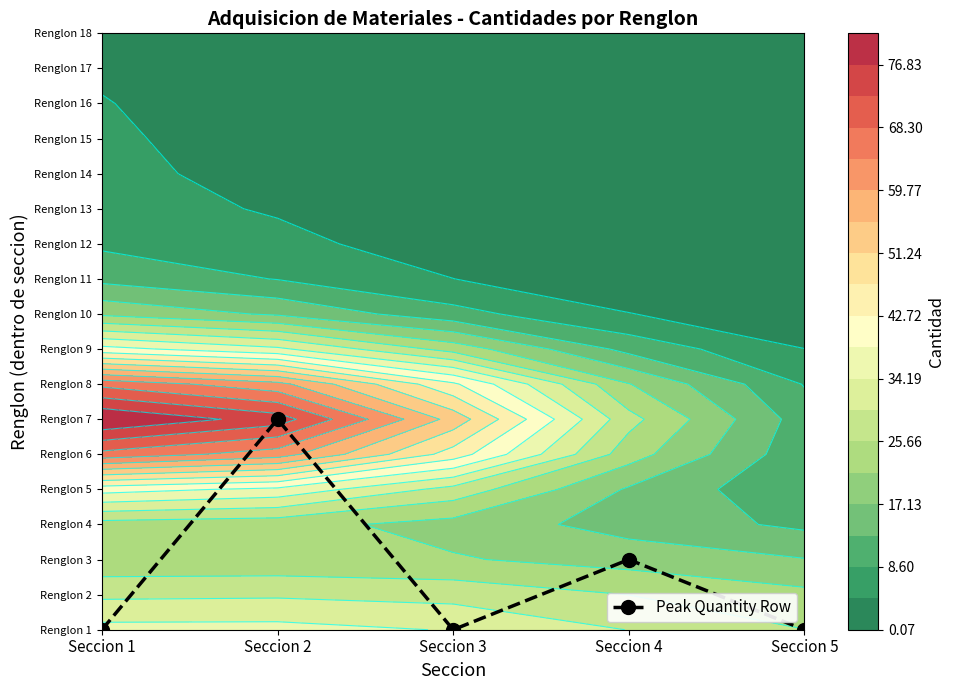

Rank the categories by value from lowest to highest.

Seccion 1, Seccion 3, Seccion 5, Seccion 4, Seccion 2